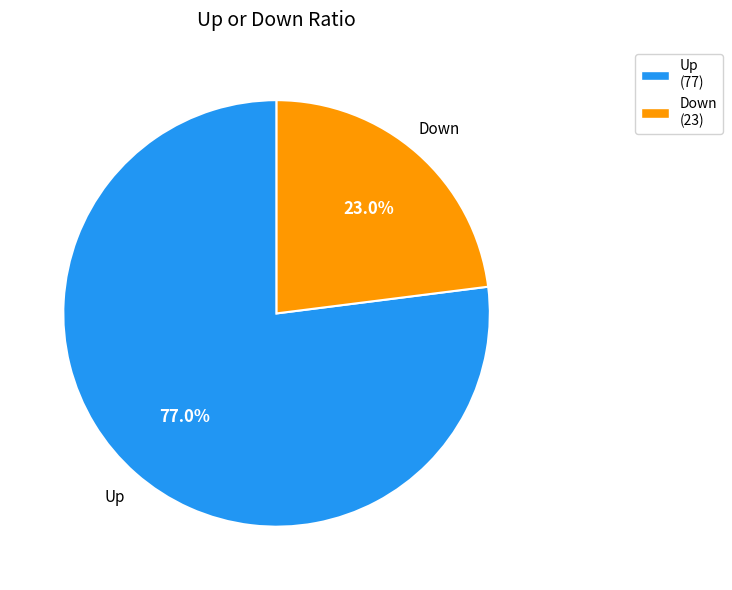

What portion of the pie excludes Up (77)?

23.0%